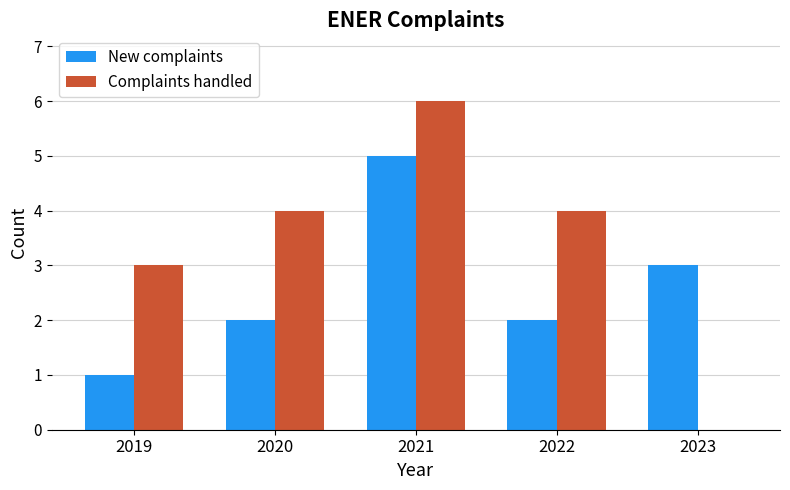

True or false: Complaints handled has a value of 7 at 2022.

False